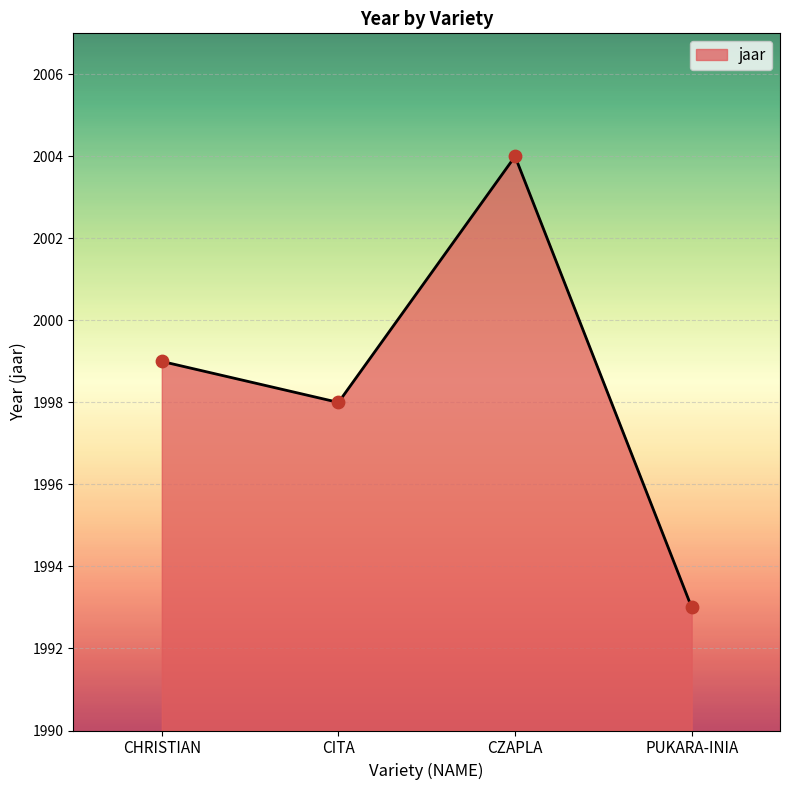

Between CITA and CHRISTIAN, which is larger?

CHRISTIAN